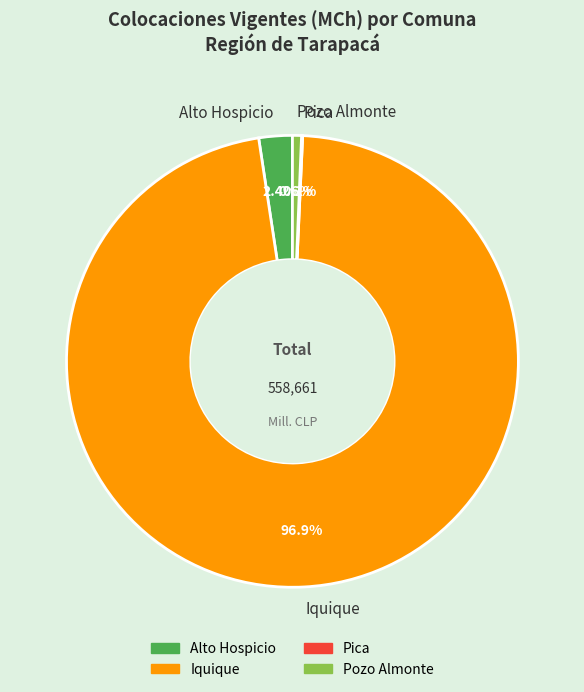

What is the largest slice in the pie chart?

Iquique